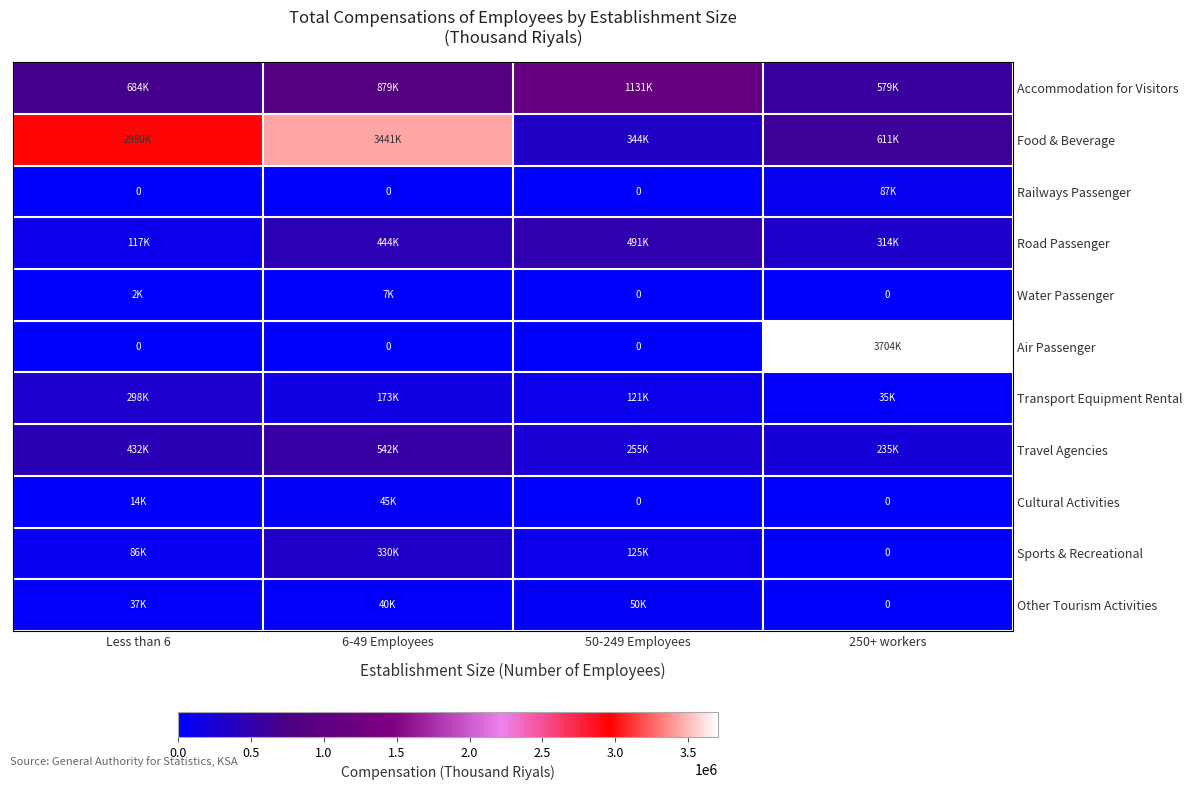

Rank the series by their maximum value, from highest to lowest.

Air Passenger, Food & Beverage, Accommodation for Visitors, Travel Agencies, Road Passenger, Sports & Recreational, Transport Equipment Rental, Railways Passenger, Other Tourism Activities, Cultural Activities, Water Passenger